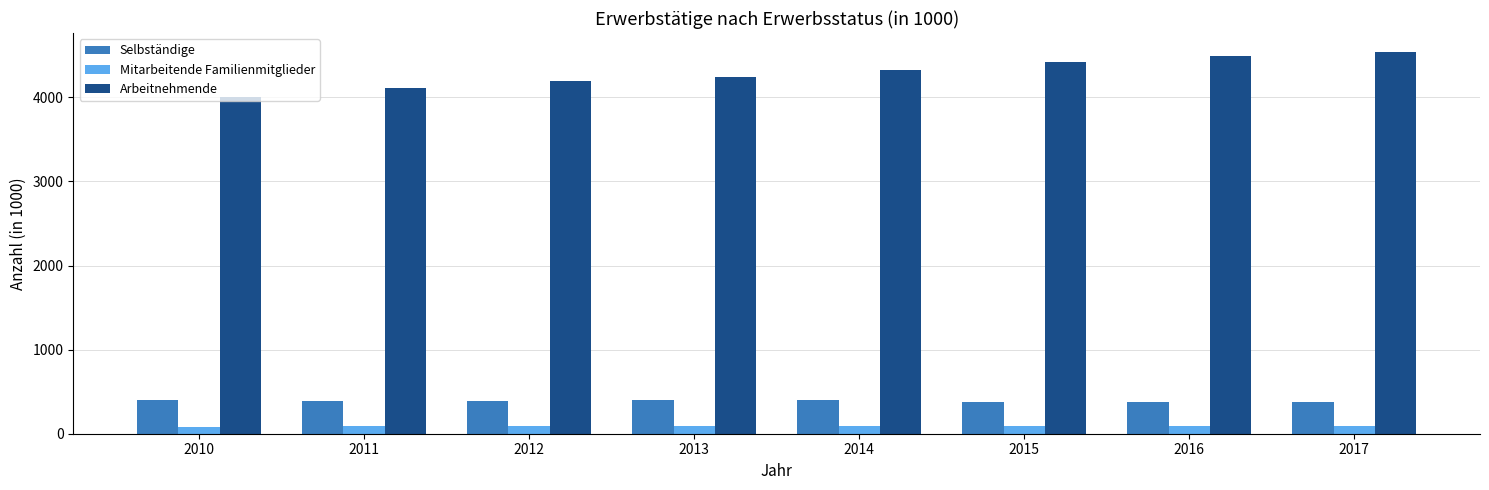

What are all the series names shown in the legend?

Selbständige, Mitarbeitende Familienmitglieder, Arbeitnehmende